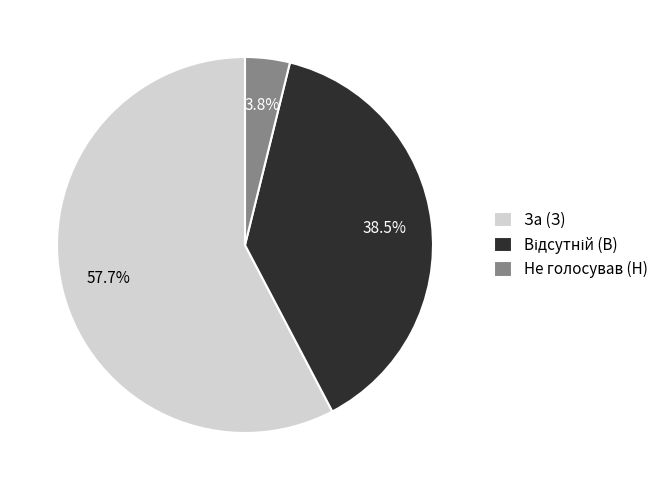

Which slice is the smallest?

Не голосував (Н)